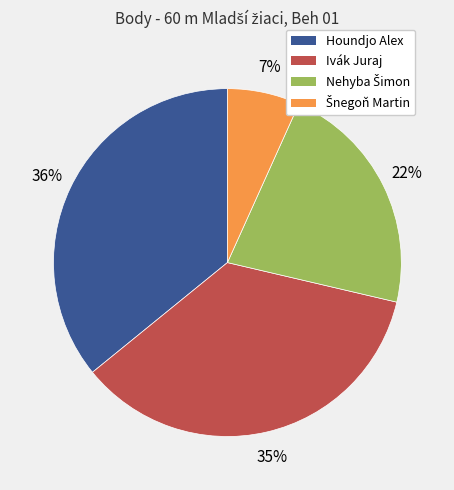

To the nearest percent, what is the difference between the largest and smallest slice percentages?

29%